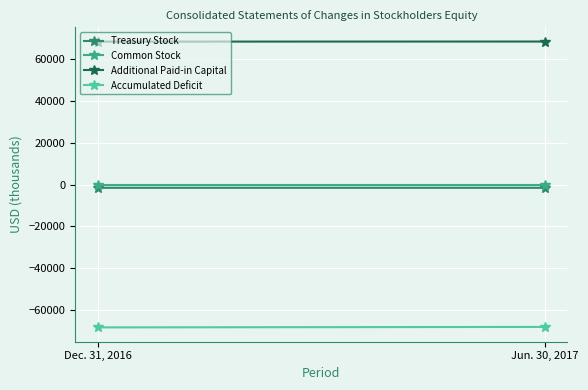

What is the average value of the Additional Paid-in Capital series?

68540